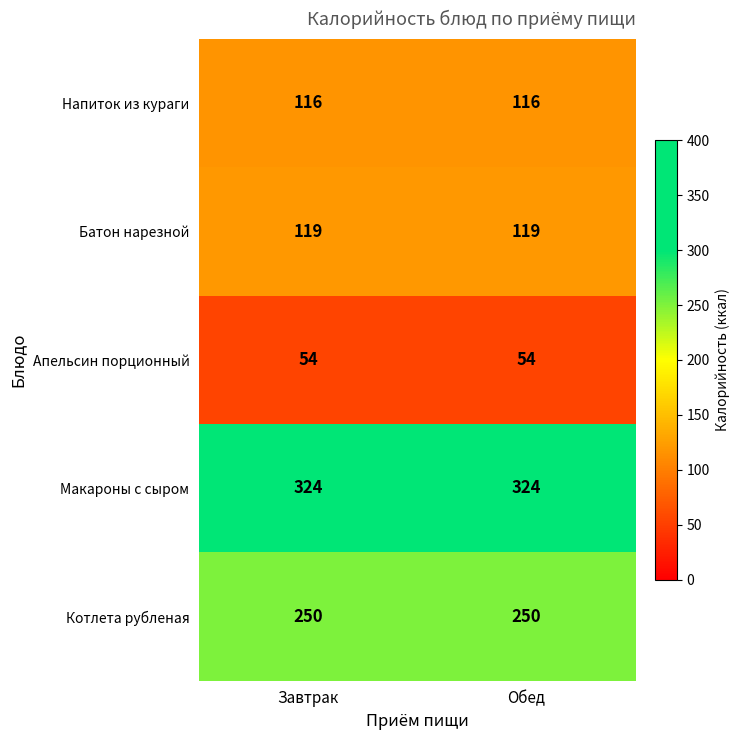

At Завтрак, list the series in order from smallest to largest.

Апельсин порционный, Напиток из кураги, Батон нарезной, Котлета рубленая, Макароны с сыром